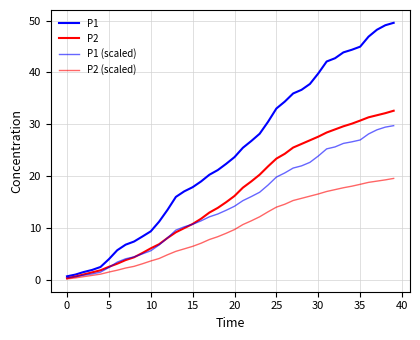

Which series has the largest total across all categories?

P1